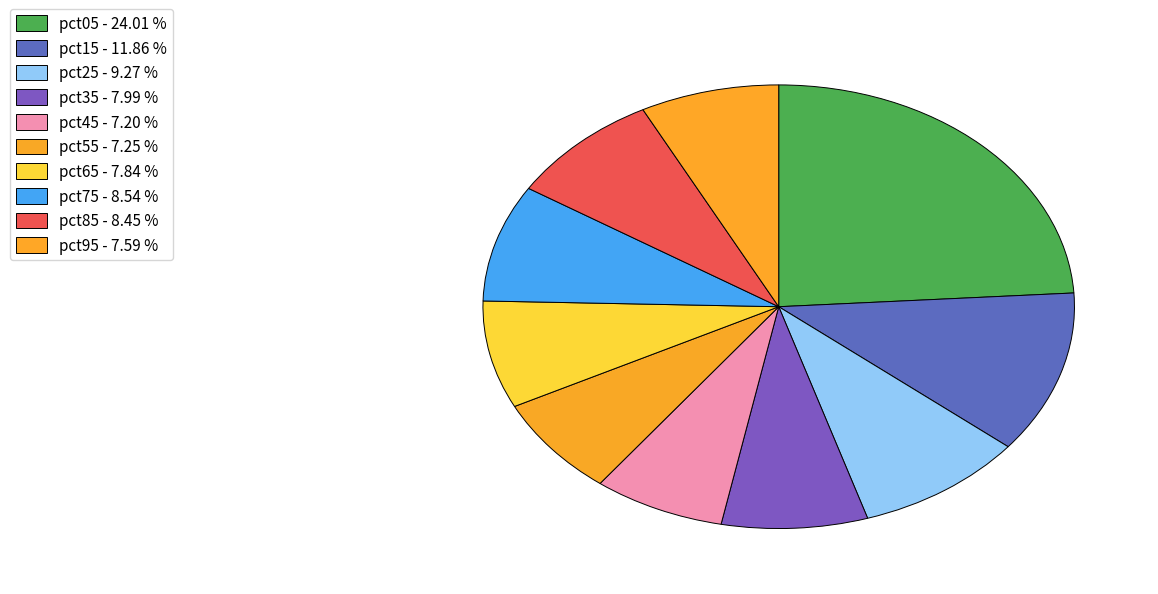

Which slice is the smallest?

pct45